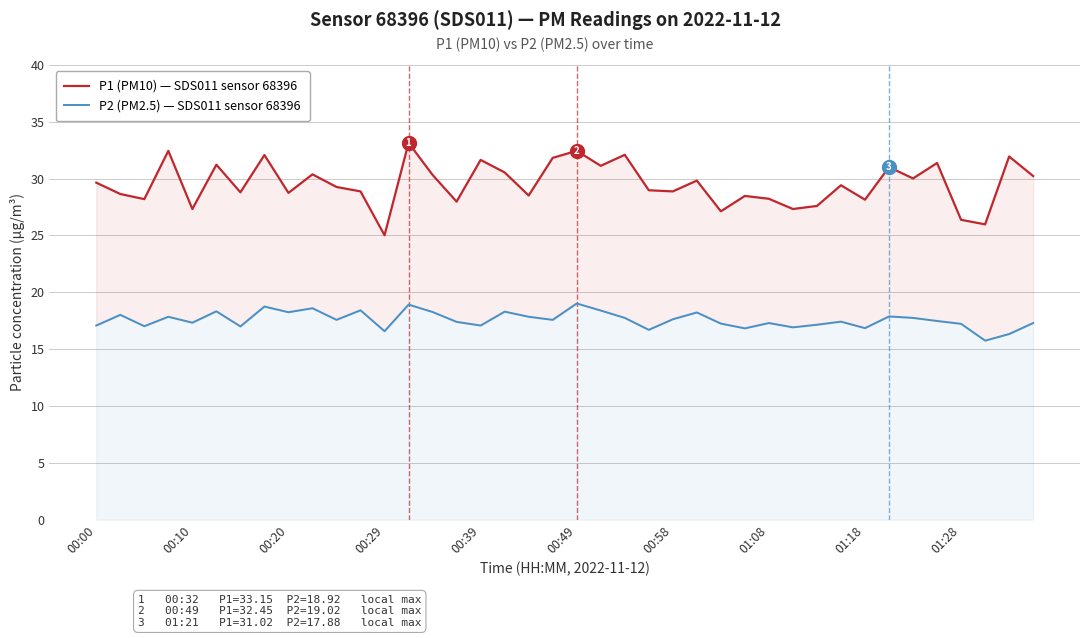

What is the value of the P2 (PM2.5) — SDS011 sensor 68396 point at the 40th from the left?

17.3